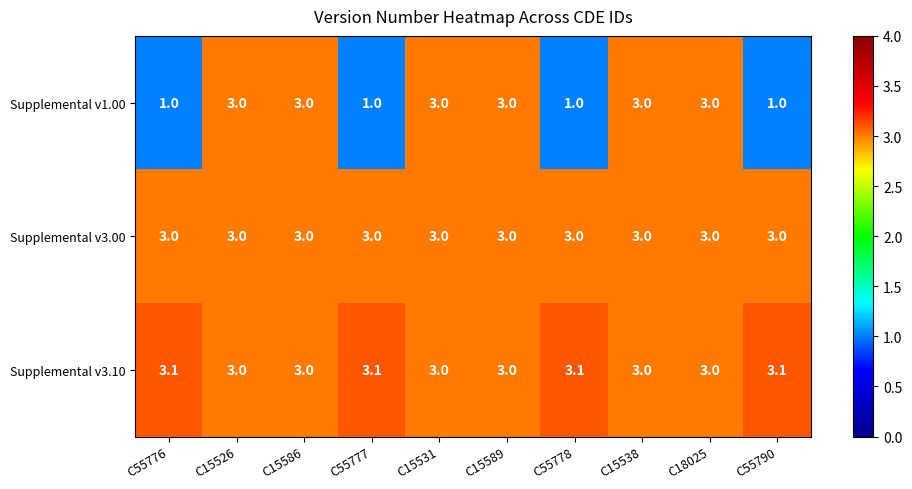

What is the total value across all series at C55776?

7.1